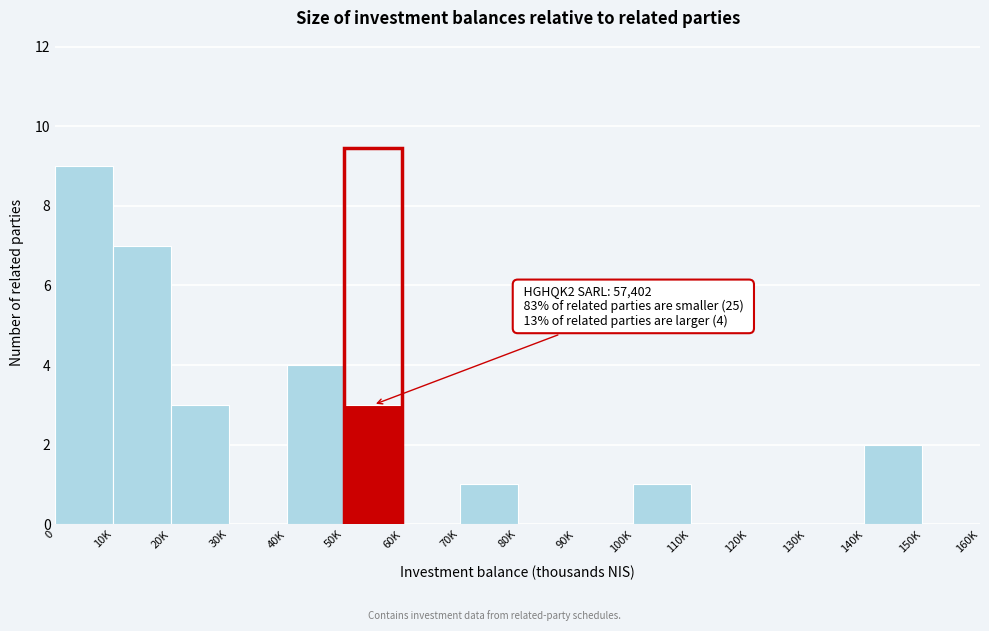

Reading left to right, extract all data points from this chart.

0=9	10K=7	20K=3	30K=0	40K=4	50K=3	60K=0	70K=1	80K=0	90K=0	100K=1	110K=0	120K=0	130K=0	140K=2	150K=0